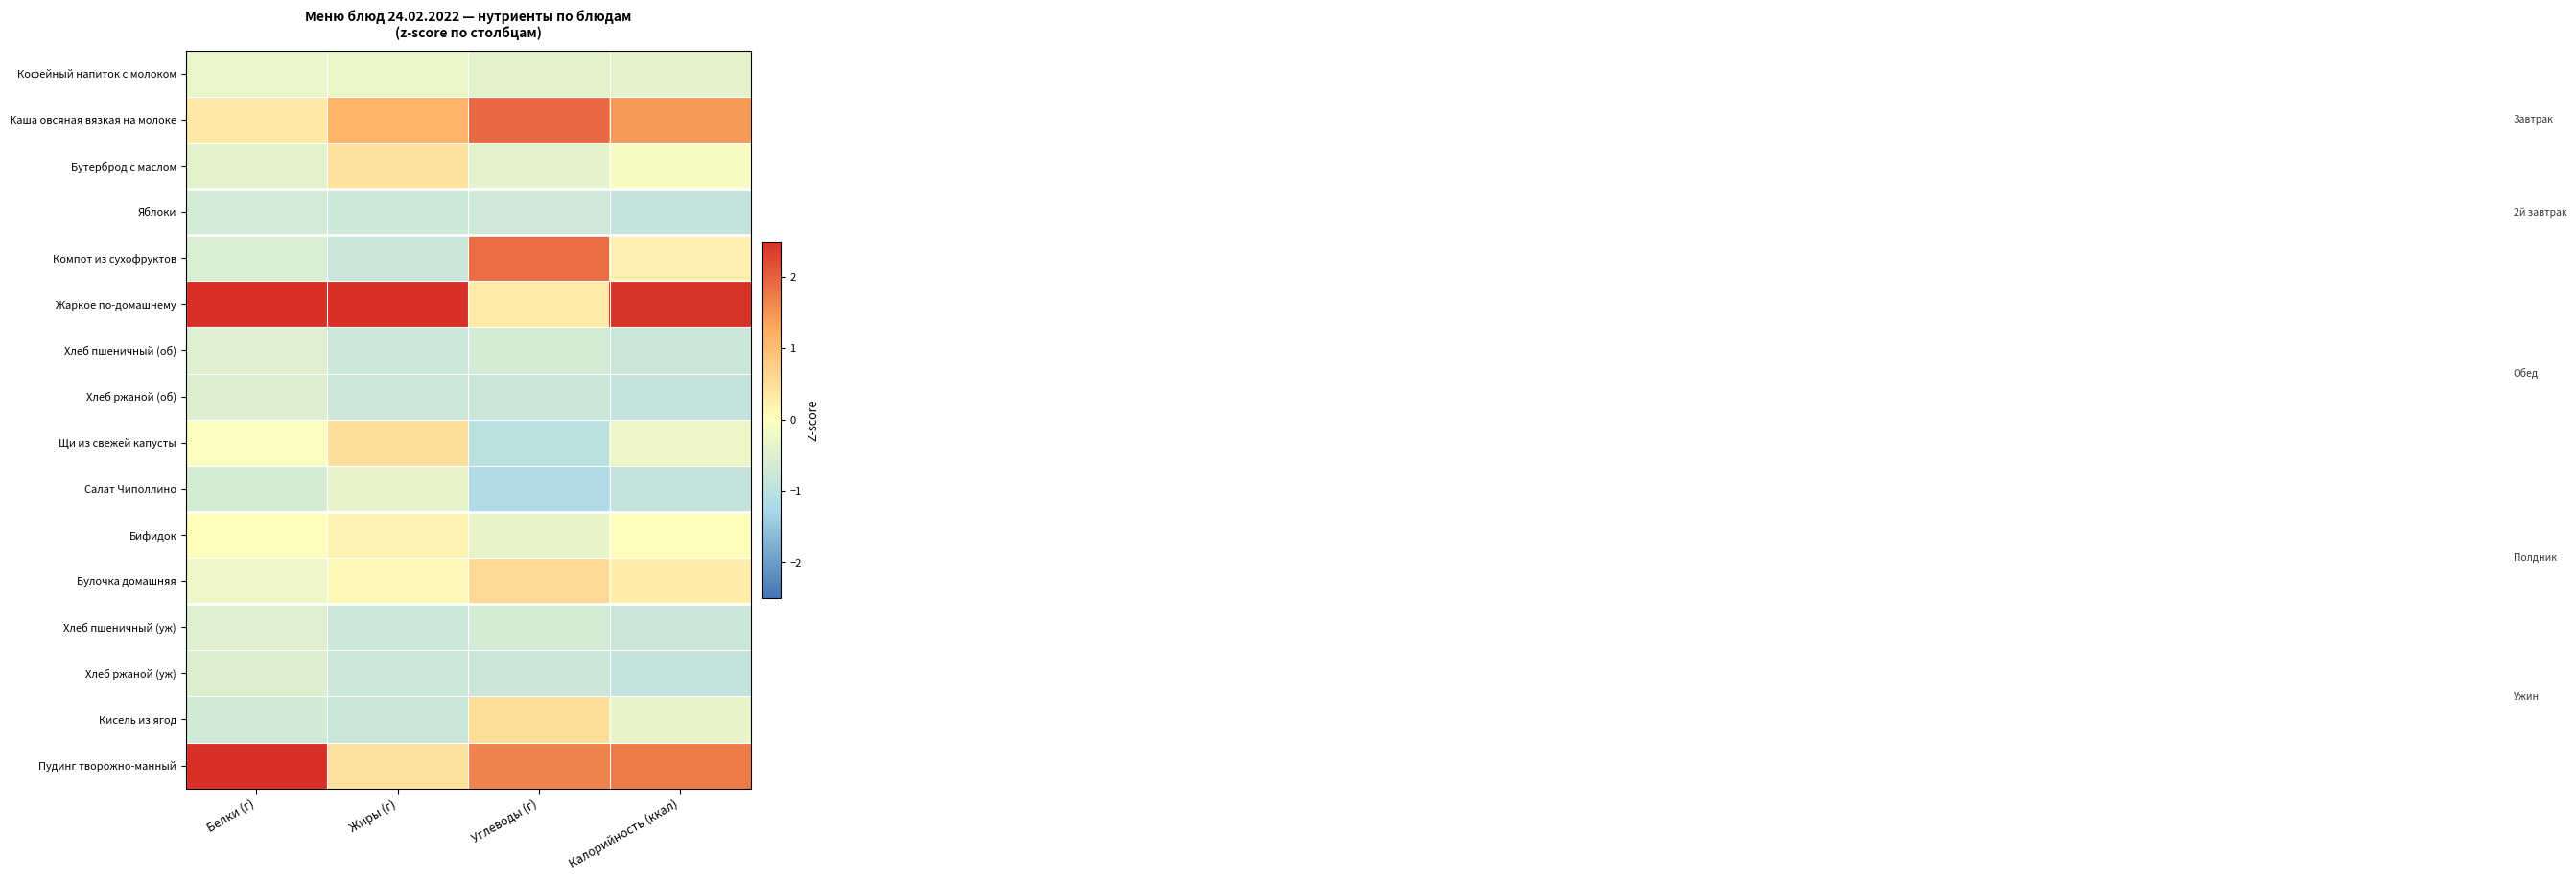

List the series in order of their peak value, highest first.

Жаркое по-домашнему, Пудинг творожно-манный, Каша овсяная вязкая на молоке, Компот из сухофруктов, Булочка домашняя, Кисель из ягод, Щи из свежей капусты, Бутерброд с маслом, Бифидок, Кофейный напиток с молоком, Салат Чиполлино, Хлеб пшеничный (об), Хлеб пшеничный (уж), Хлеб ржаной (об), Хлеб ржаной (уж), Яблоки